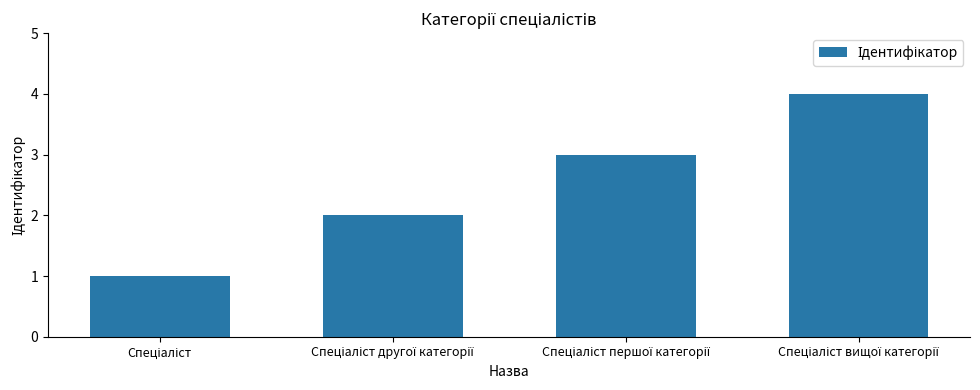

What is the greatest value displayed?

4